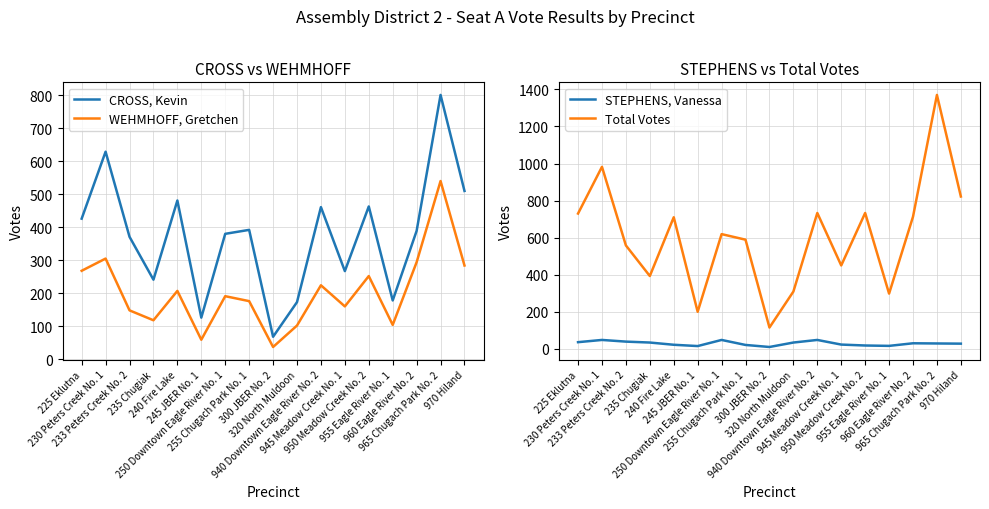

What are all the series names shown in the legend?

CROSS, Kevin, WEHMHOFF, Gretchen, STEPHENS, Vanessa, Total Votes